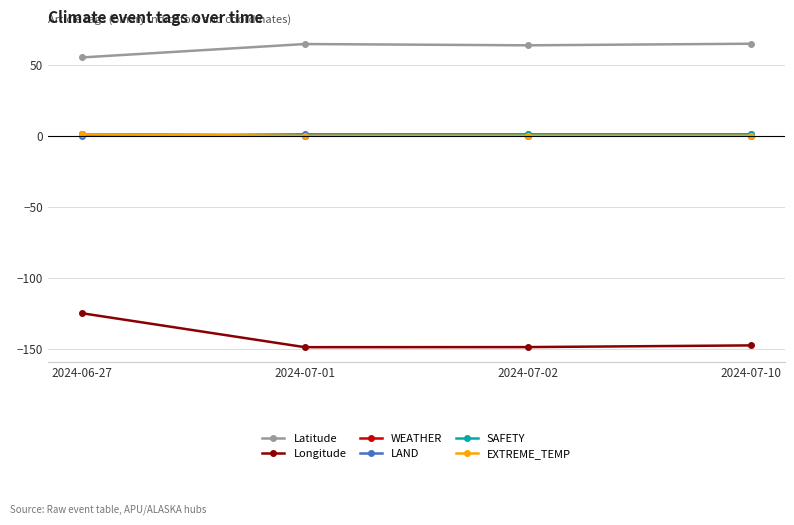

List the labels in order of LAND value, smallest first.

2024-06-27, 2024-07-01, 2024-07-02, 2024-07-10